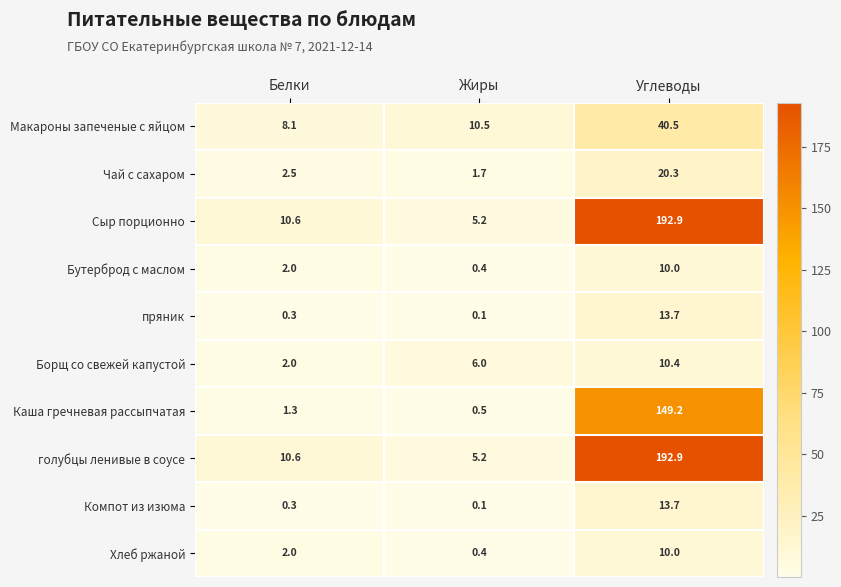

What is the lowest value of the голубцы ленивые в соусе series?

5.2